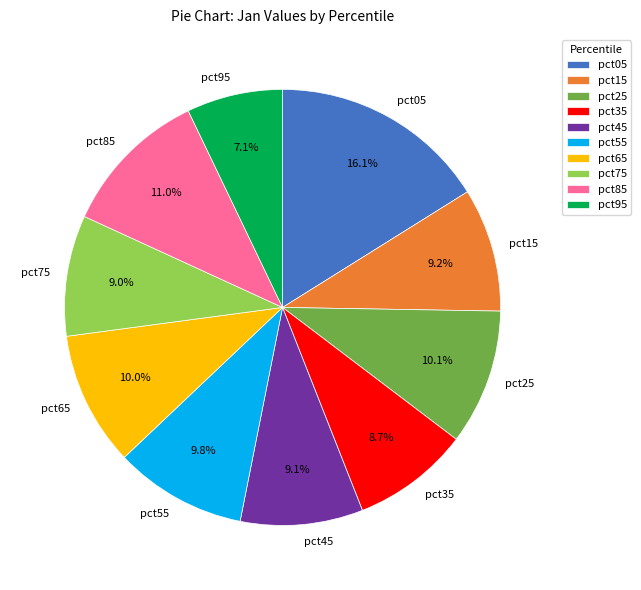

How many segments does this pie chart have?

10